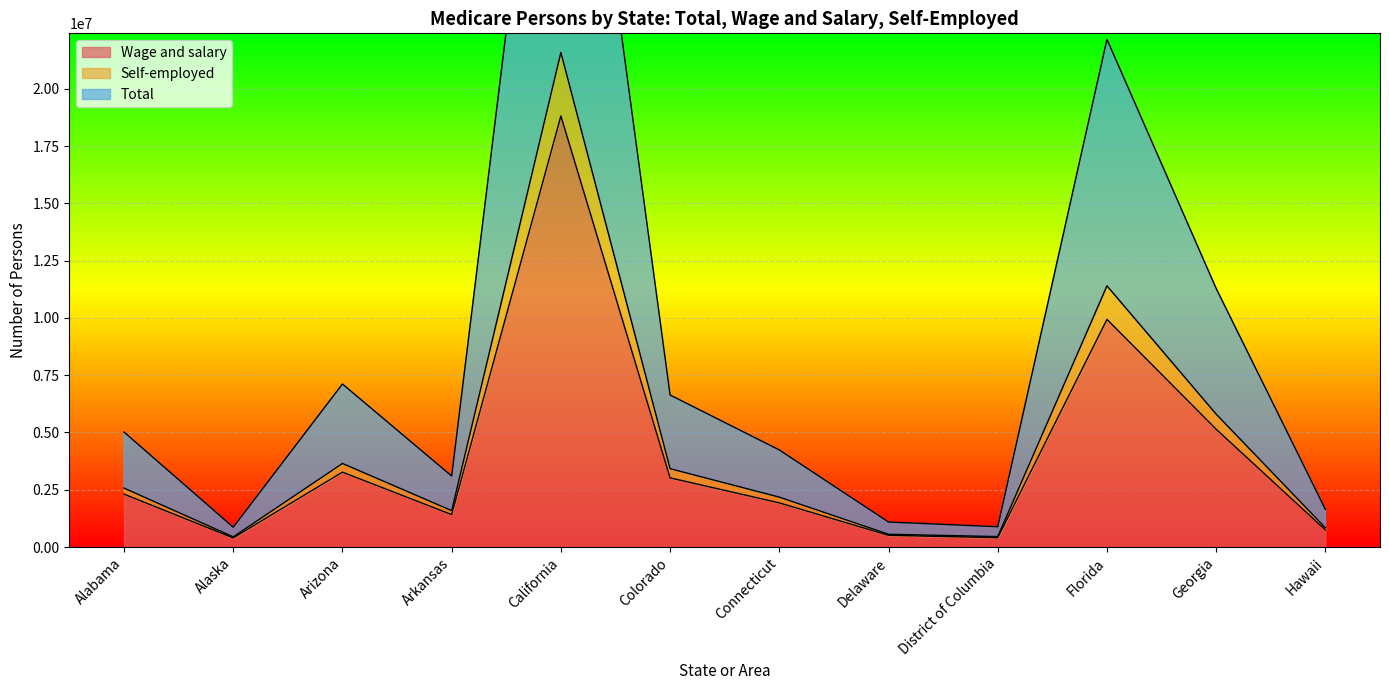

How many data points does each series have?

12